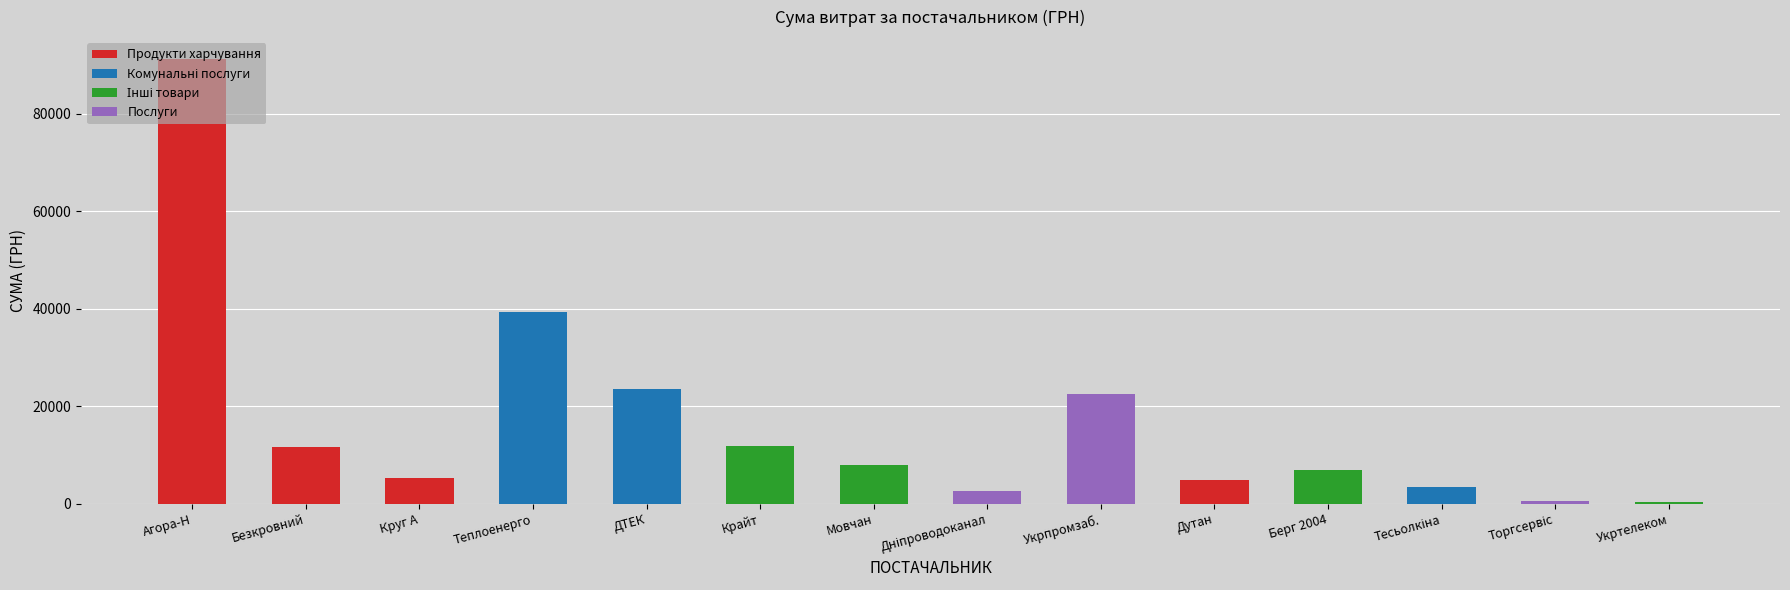

What is the sum of the values at Агора-Н and Дутан?

96012.1